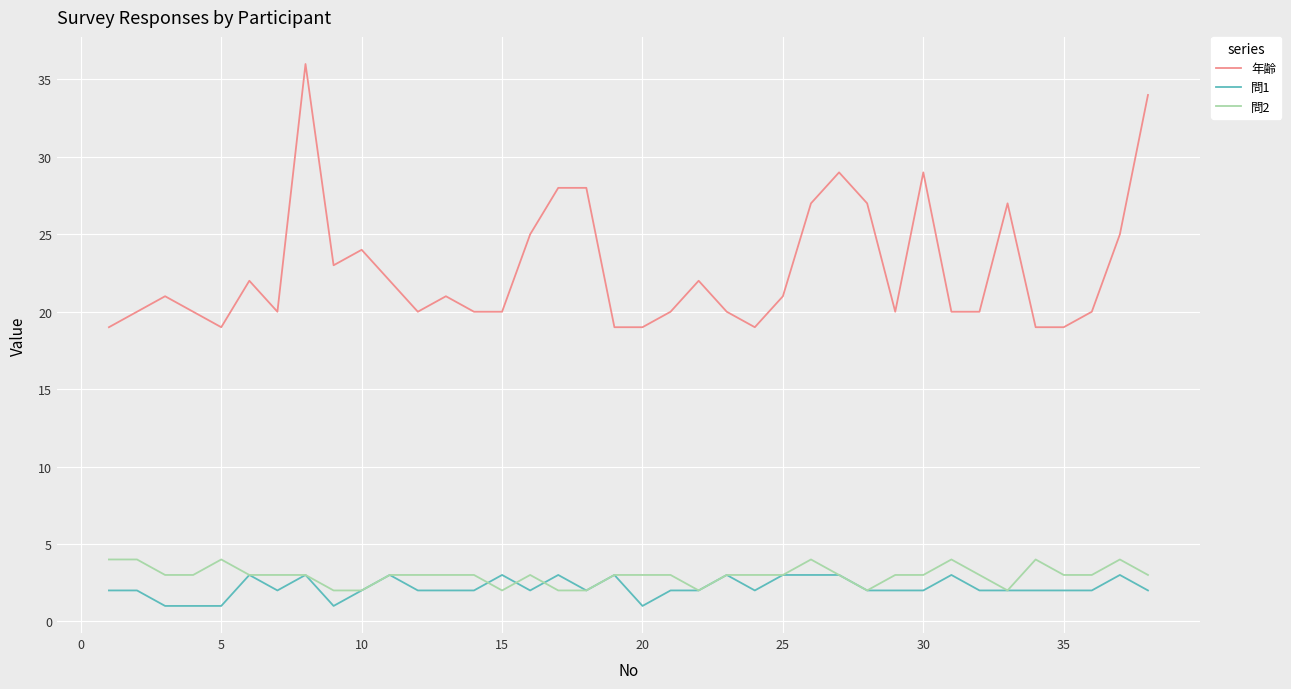

Which series has the widest spread of values?

年齢